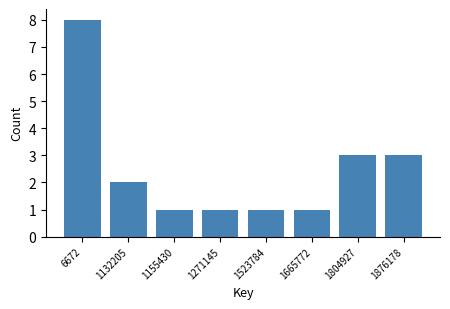

Reading left to right, transcribe all the data shown in this chart.

6672=8	1132205=2	1155430=1	1271145=1	1523784=1	1665772=1	1804927=3	1876178=3